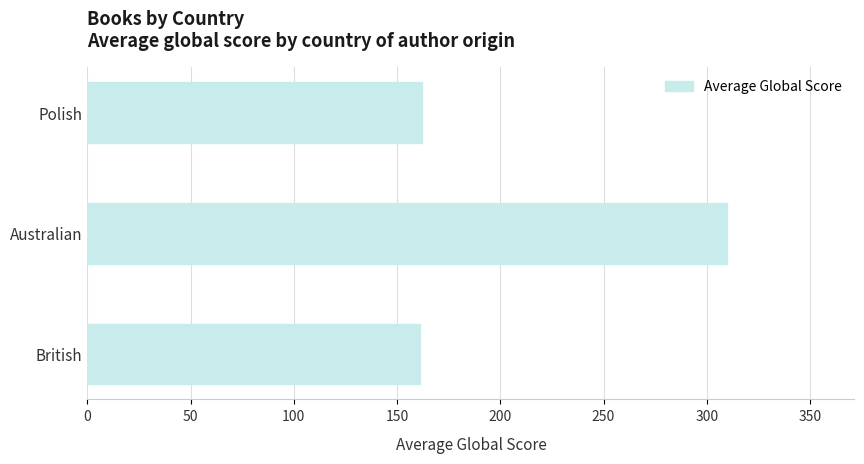

Approximately how many times larger is the value at Australian compared to Polish?

1.9